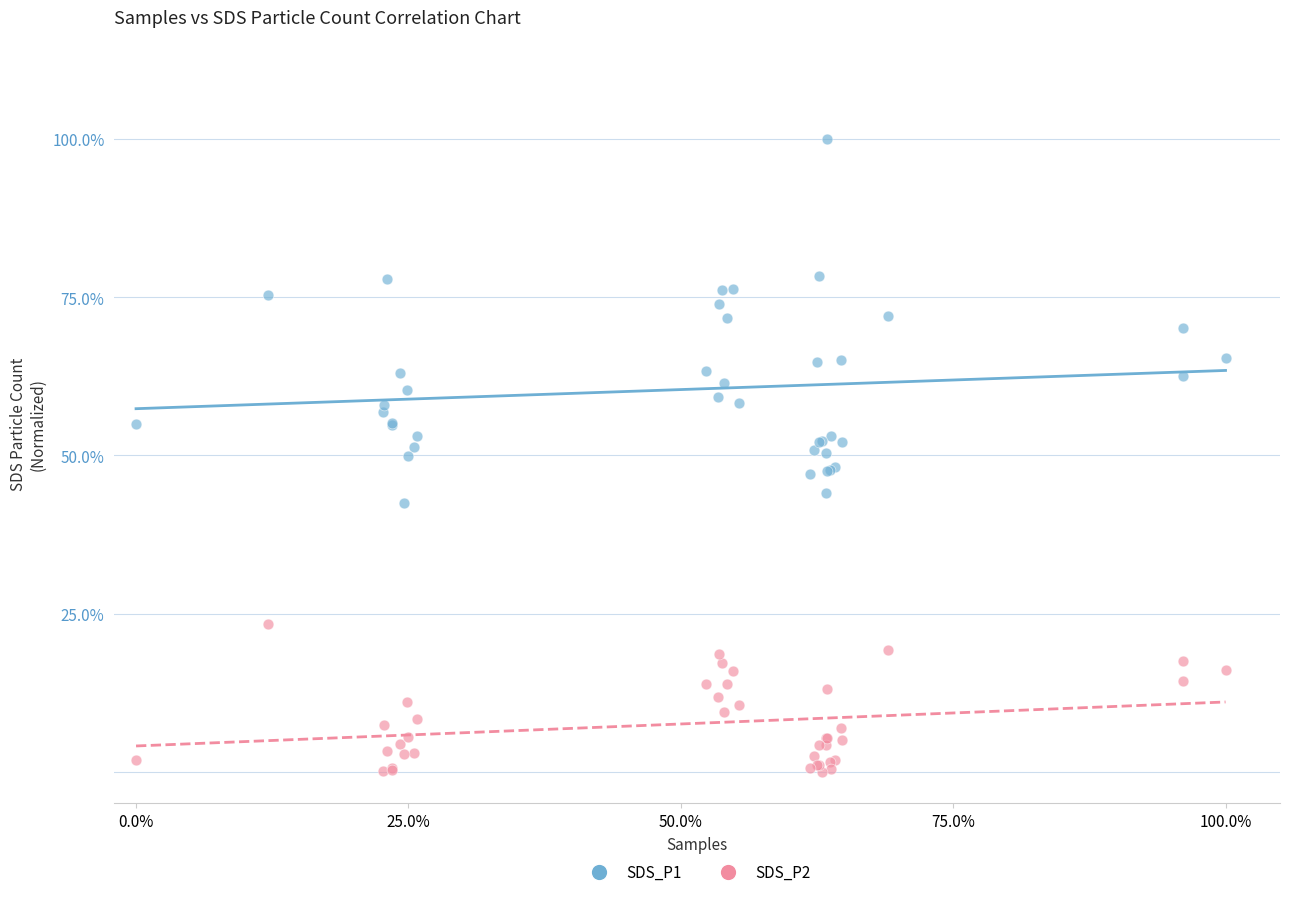

What are all the series names shown in the legend?

SDS_P1, SDS_P2